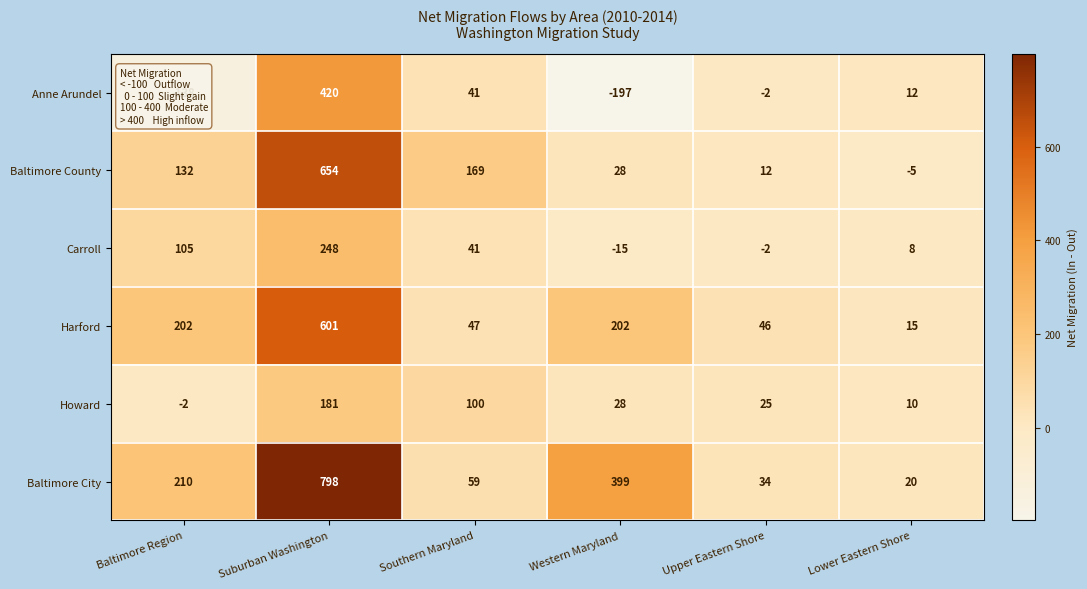

What is the sum of the Anne Arundel values at Western Maryland and Suburban Washington?

223